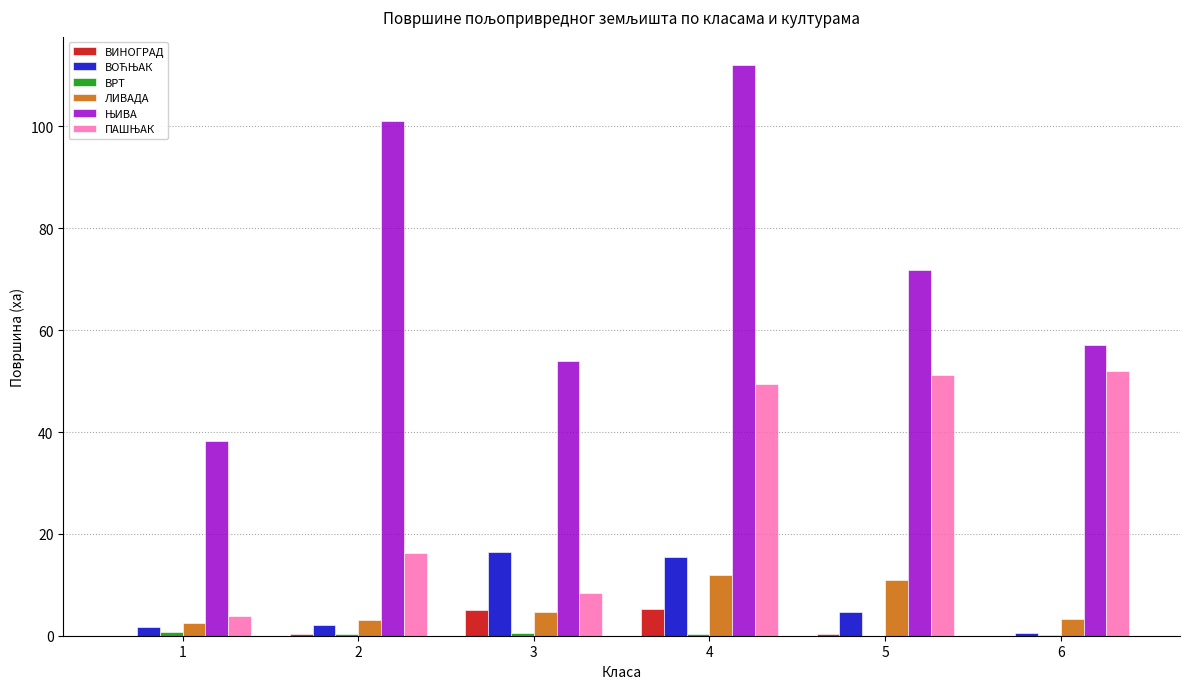

Does the chart contain stacked bars?

No